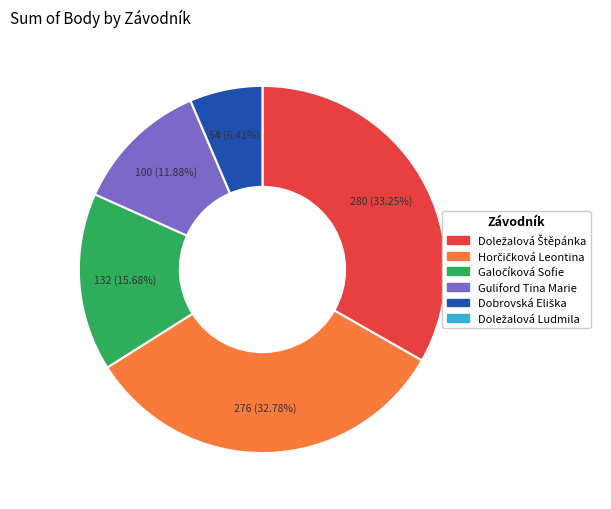

To the nearest percent, what is the difference between the largest and smallest slice percentages?

27%